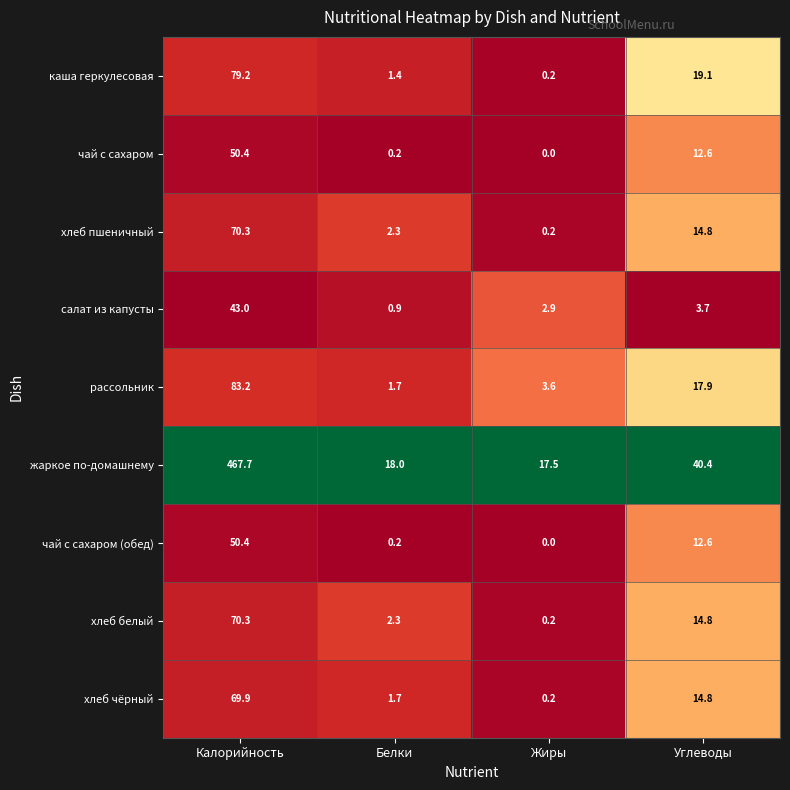

Which series has the largest range (max minus min)?

жаркое по-домашнему